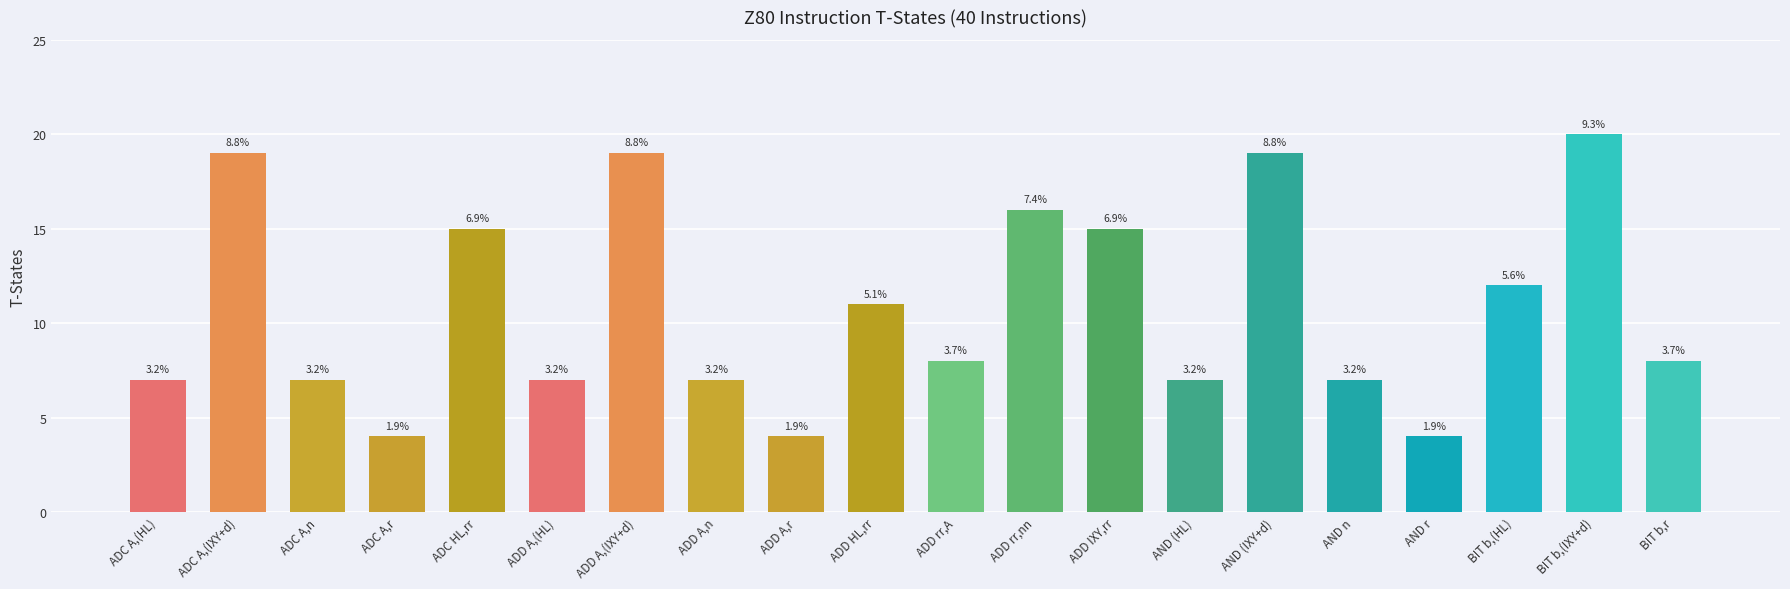

Rank the categories by value from highest to lowest.

BIT b,(IXY+d), ADC A,(IXY+d), ADD A,(IXY+d), AND (IXY+d), ADD rr,nn, ADC HL,rr, ADD IXY,rr, BIT b,(HL), ADD HL,rr, ADD rr,A, BIT b,r, ADC A,(HL), ADC A,n, ADD A,(HL), ADD A,n, AND (HL), AND n, ADC A,r, ADD A,r, AND r